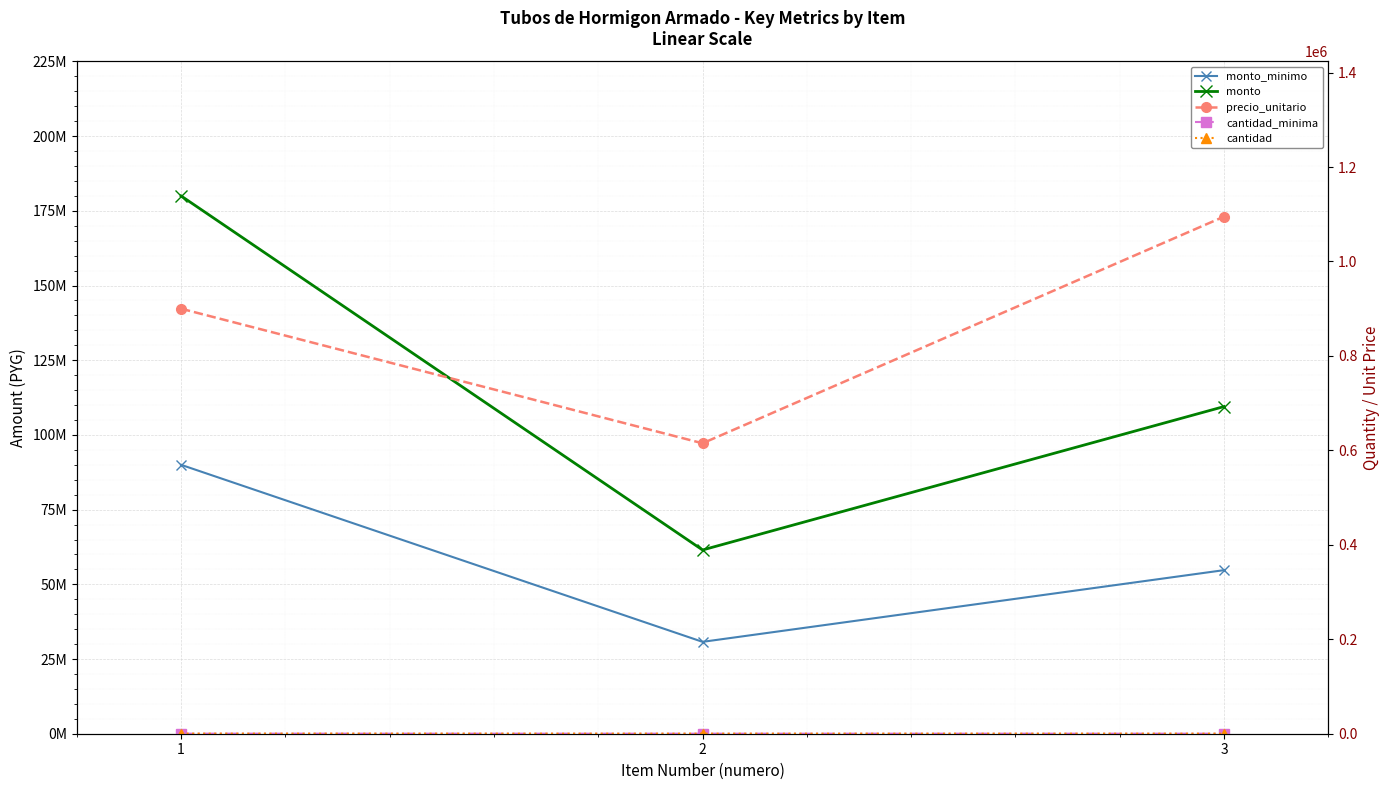

What is the value of the cantidad_minima point at the 3rd from the left?

50